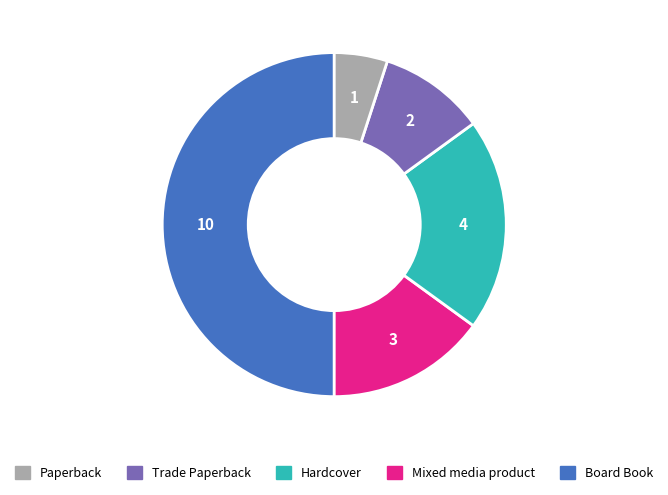

What is the smallest slice in the pie chart?

Board Book